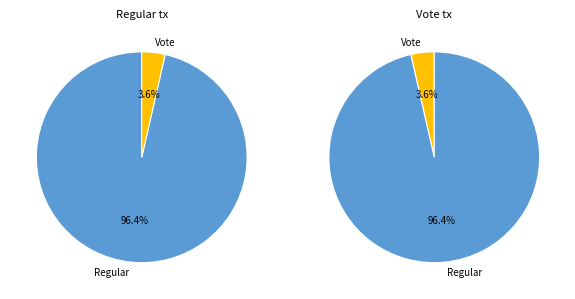

How much of the chart is everything except Vote?

96.4%